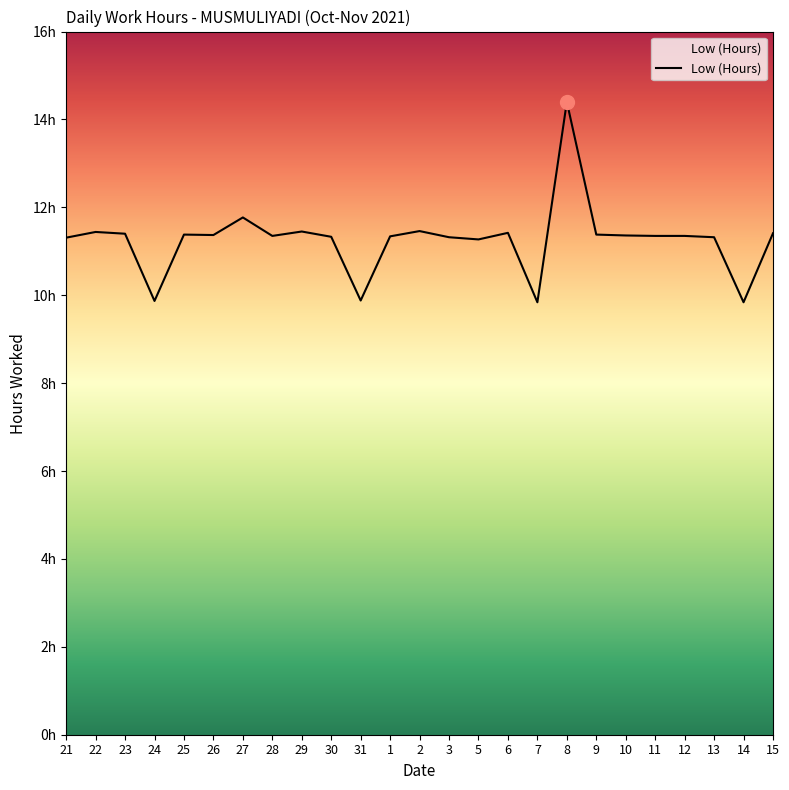

At which label does the data first exceed 11?

21